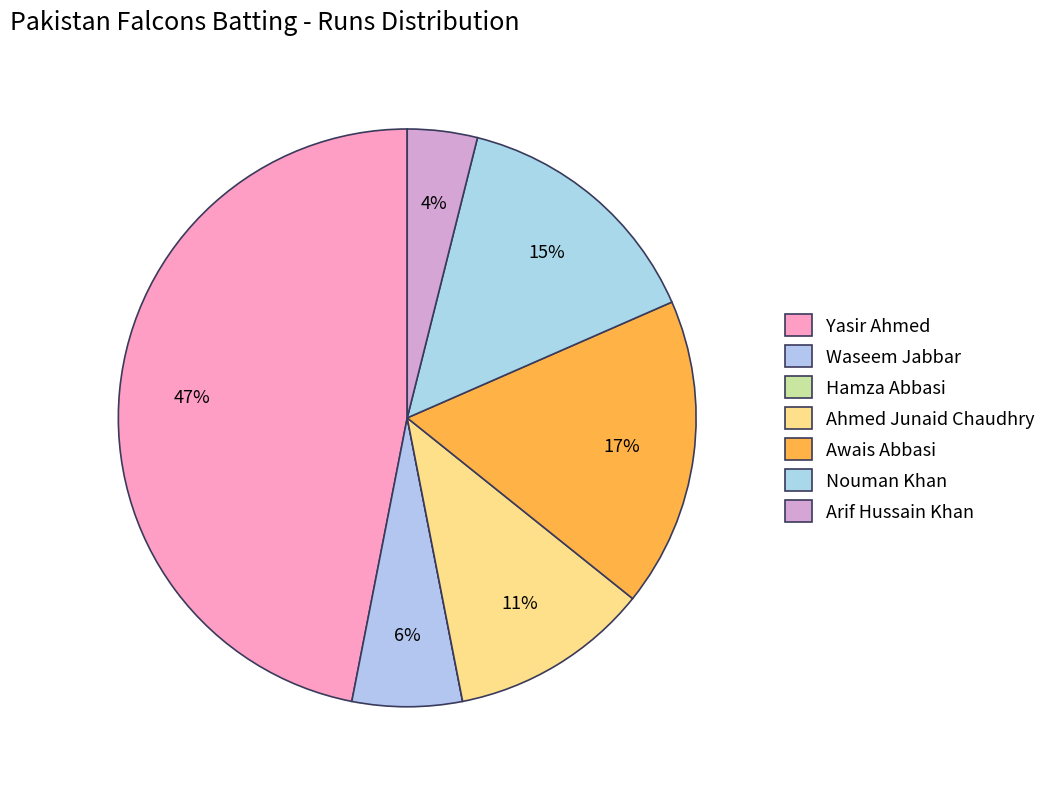

How many slices are in this pie chart?

7